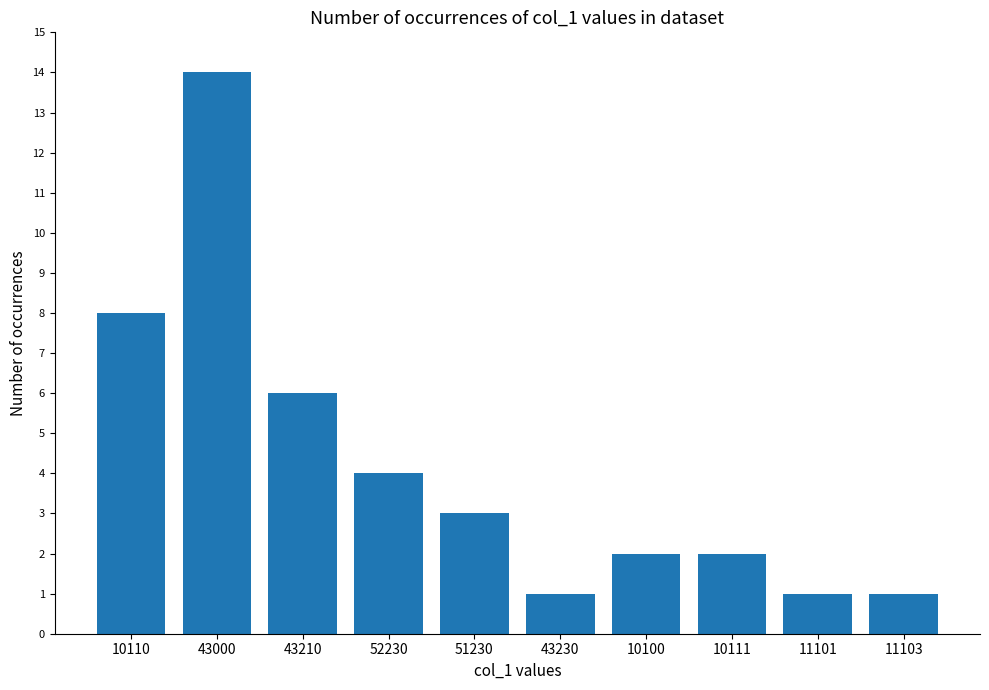

The chart shows a value of 6 at 43210. True or false?

True